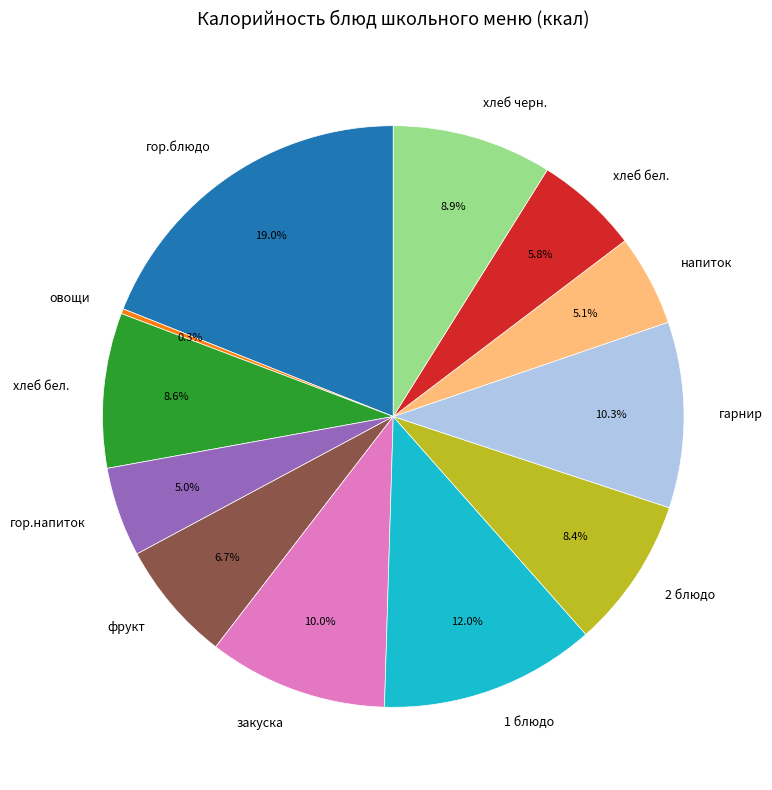

Does any single category account for the majority?

No